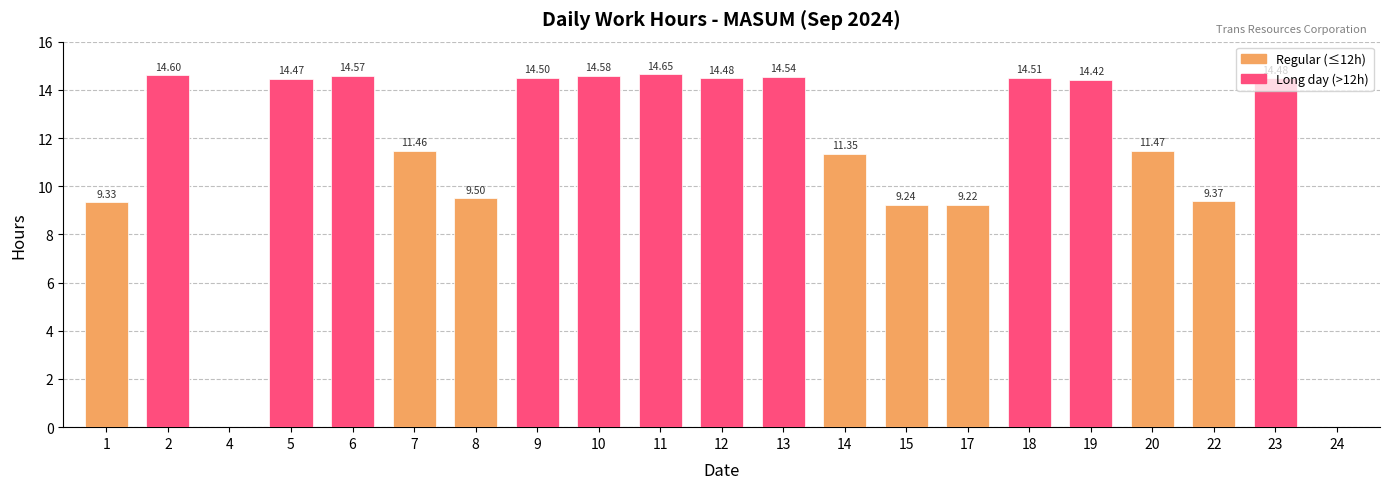

How many positive values are there?

19